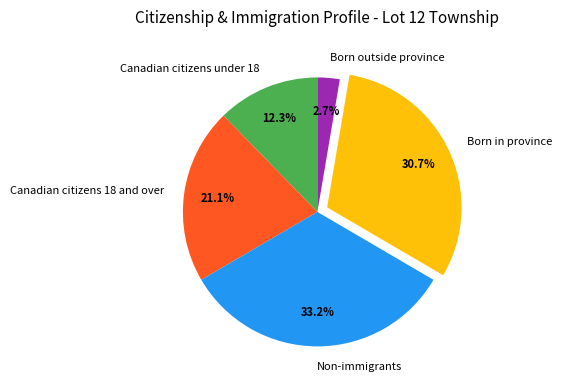

What percentage is the Born in province slice, to the nearest percent?

31%